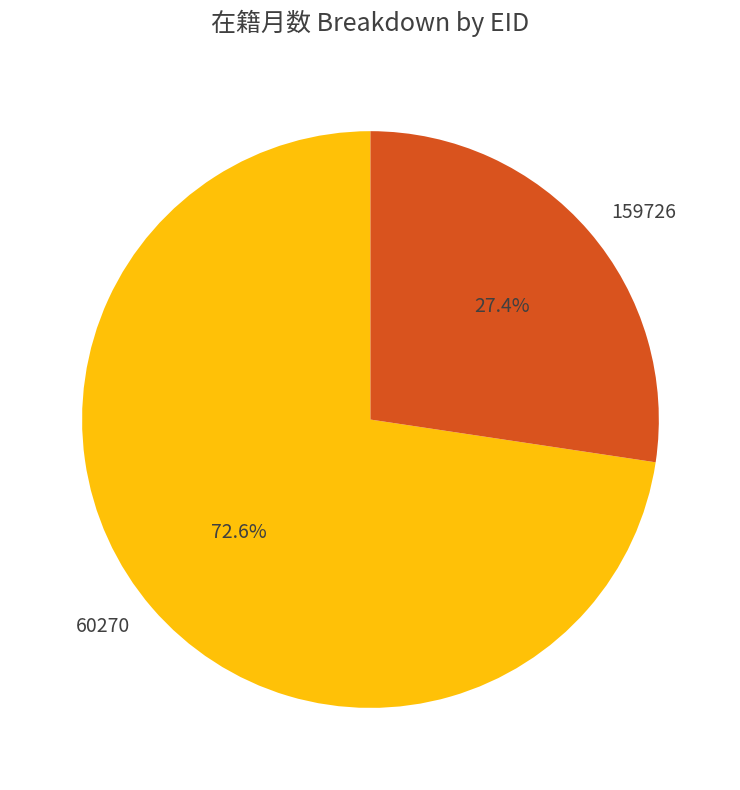

Between 60270 and 159726, which is larger?

60270